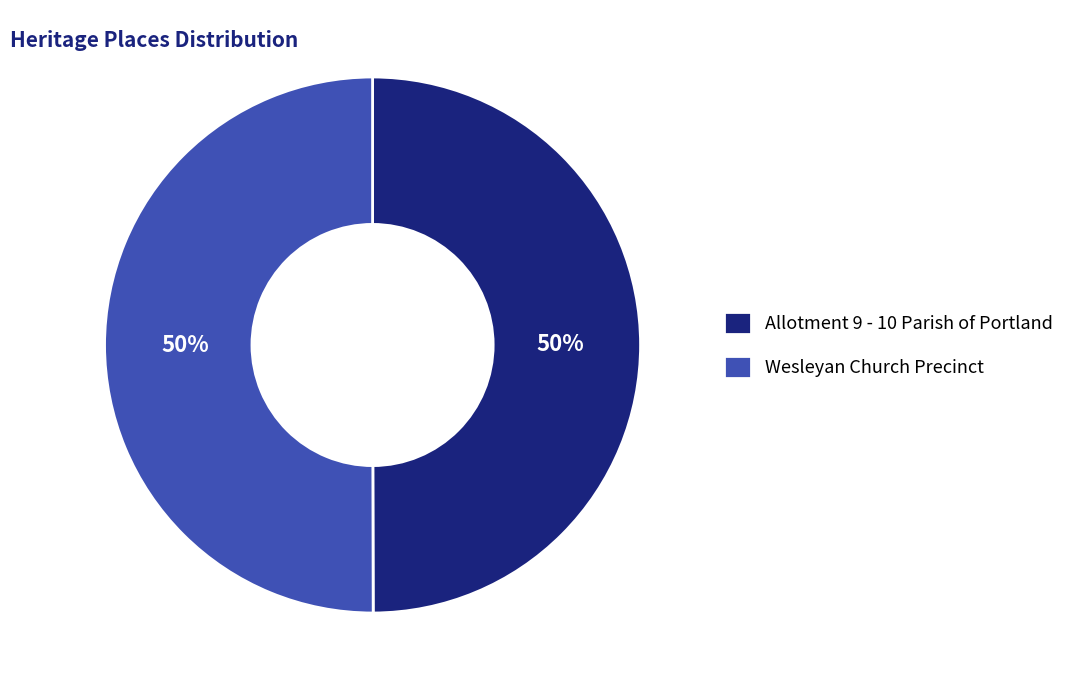

To the nearest percent, what percentage of the pie is Wesleyan Church Precinct?

50%